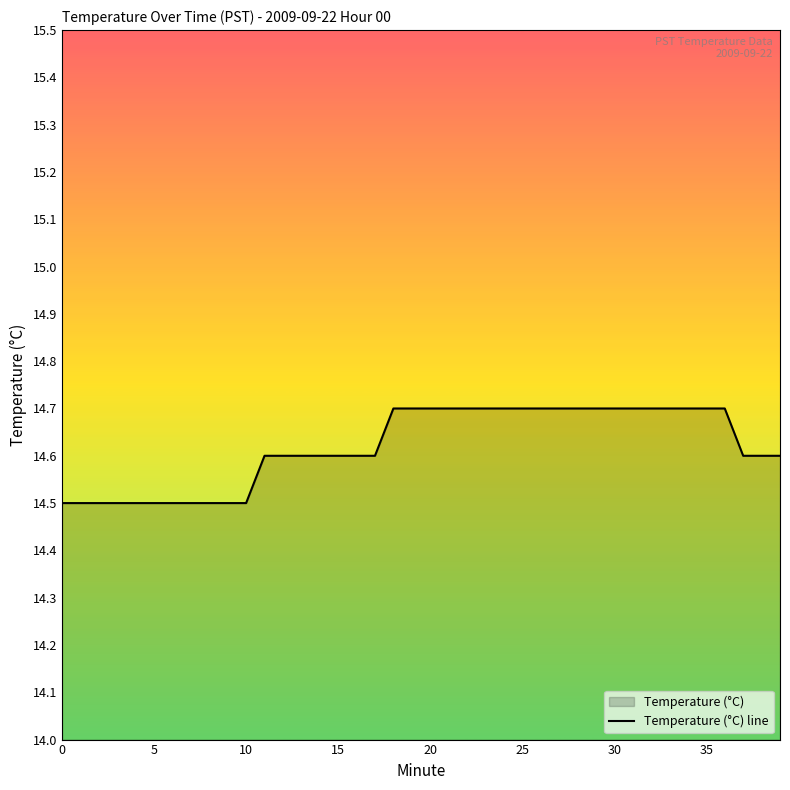

True or false: the data shows 14.7 at 25.

True